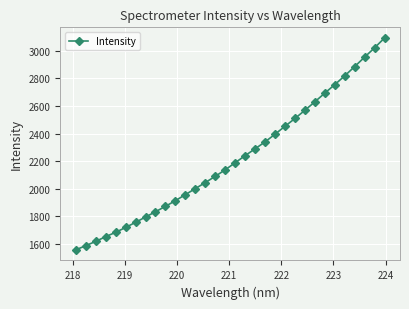

What is the smallest value displayed?

1557.4